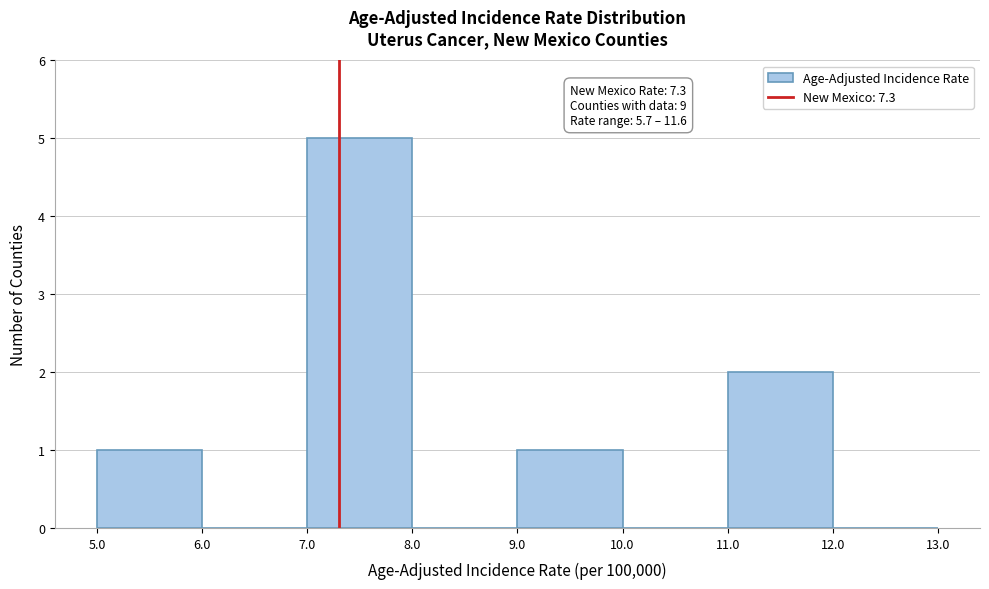

Over which range of the x-axis is the bar tallest?

7.0 to 8.0